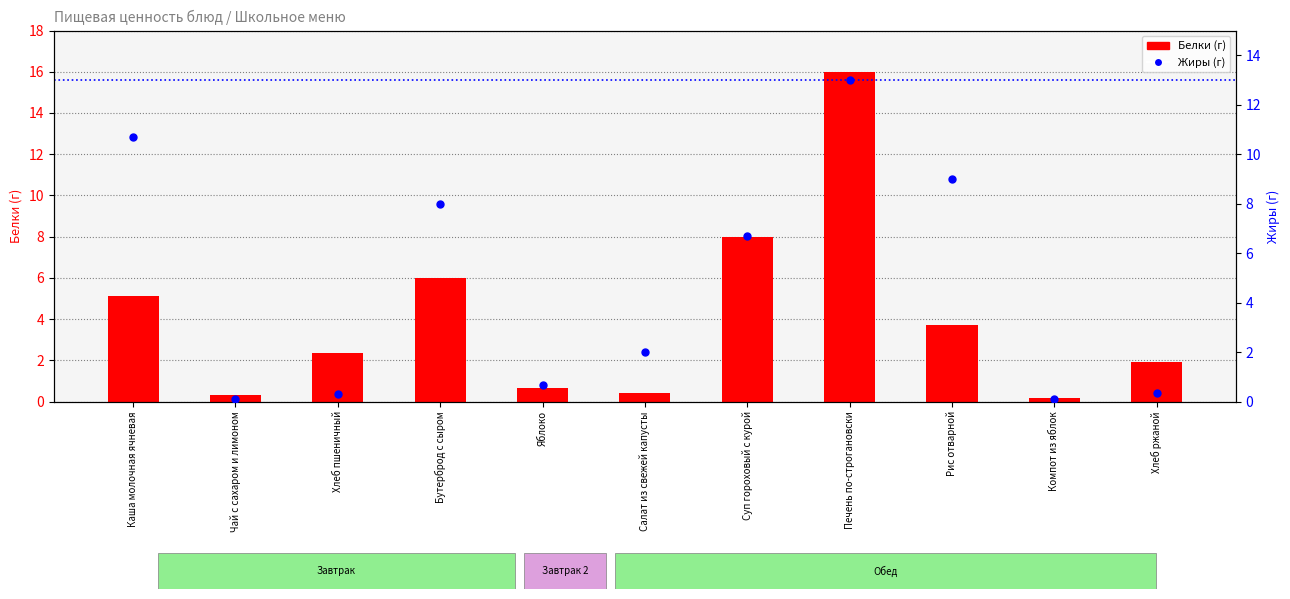

Which series contains the lowest Y value?

Жиры (г)